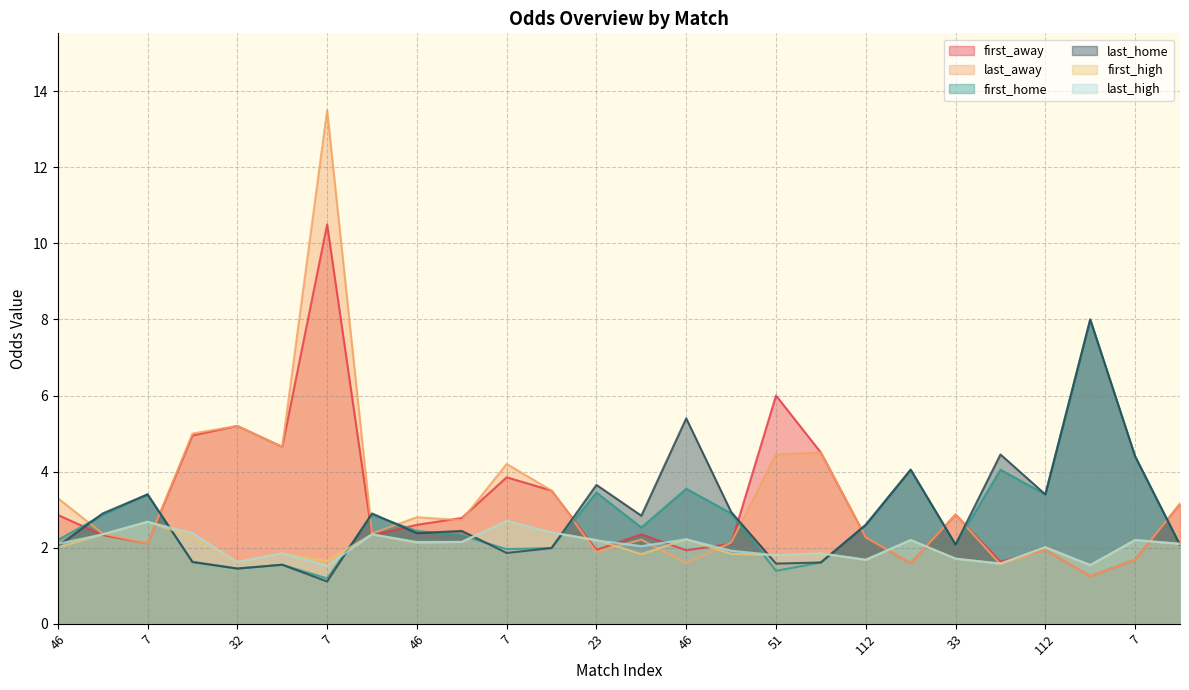

At which category is the sum across all series the highest?

7